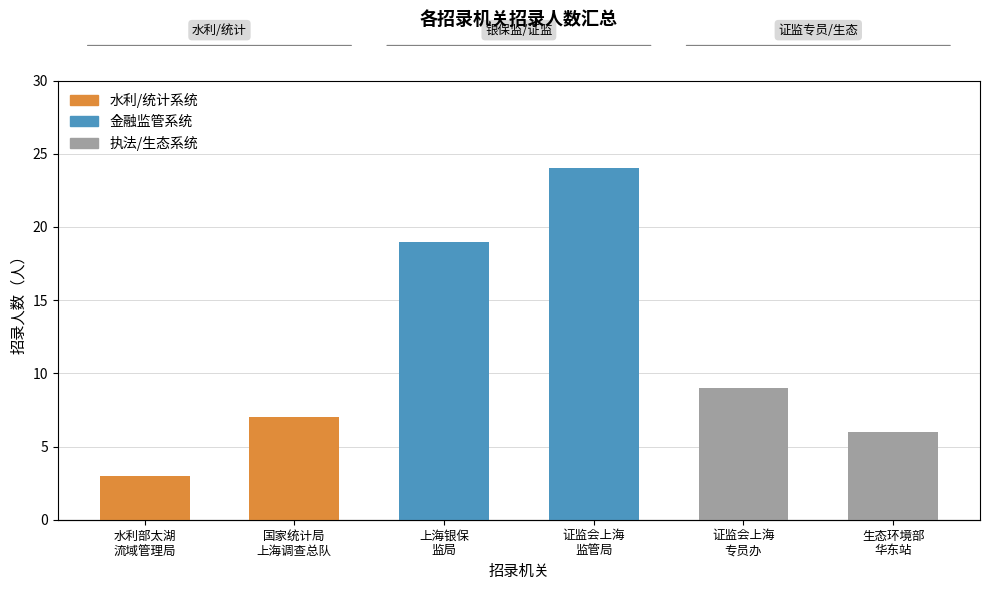

Count the number of categories in the chart.

6